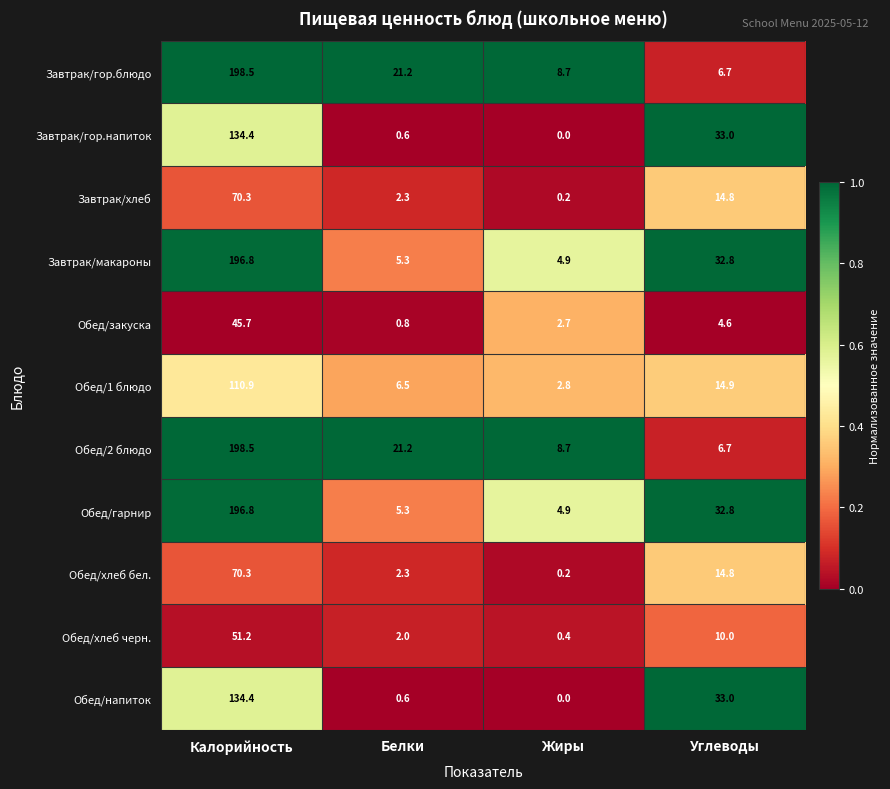

The value of Завтрак/макароны at Калорийность is 46.4. True or false?

False